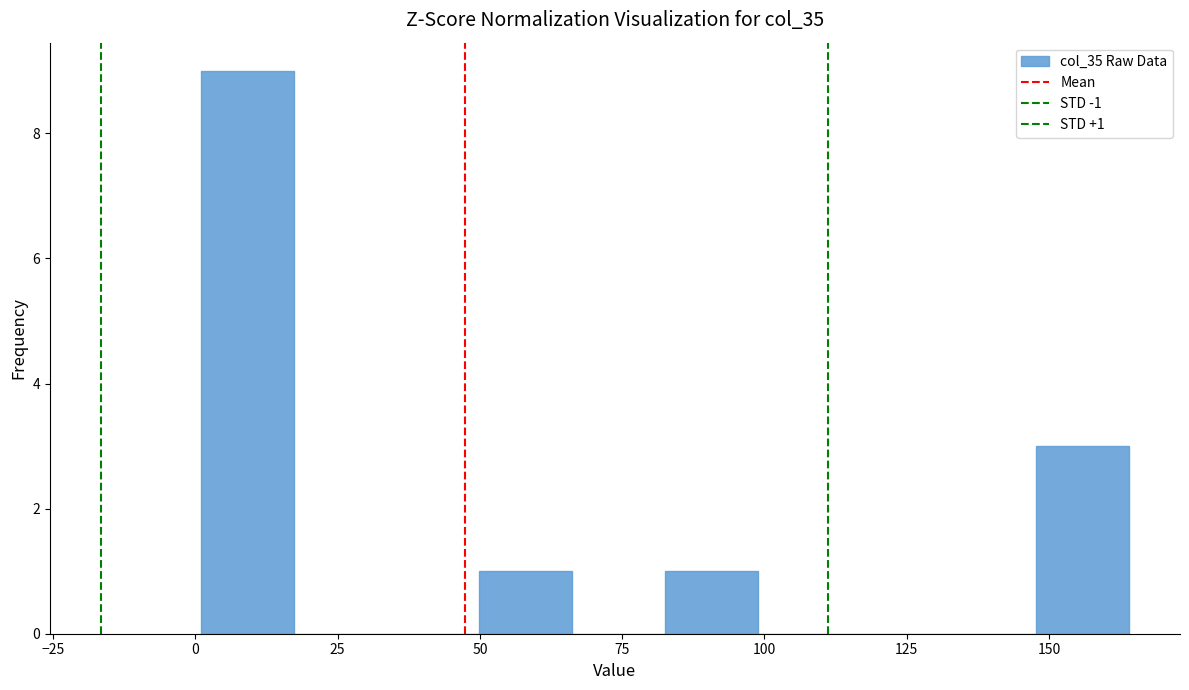

Read against the x-axis, roughly where is the centre of the tallest bar?

10